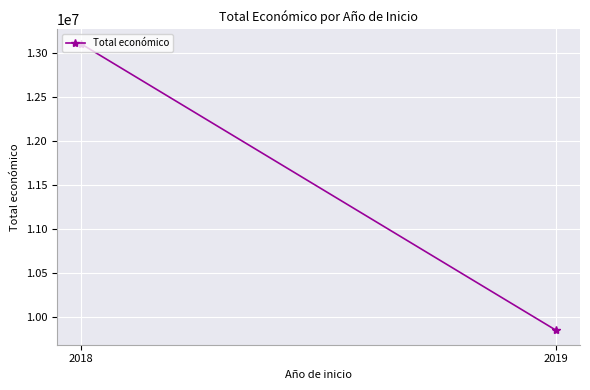

The value at 2019 is 9847932. True or false?

True